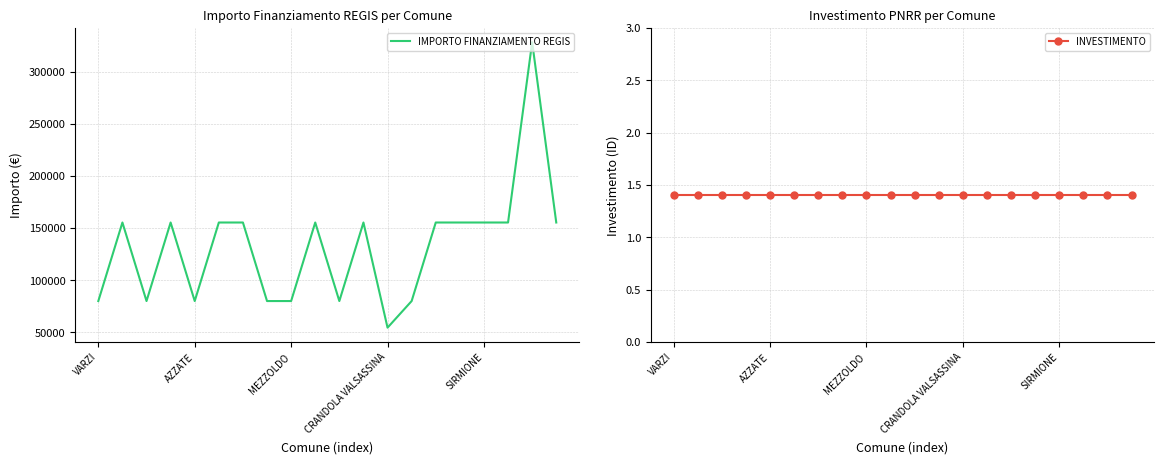

Count the number of data series in this chart.

2